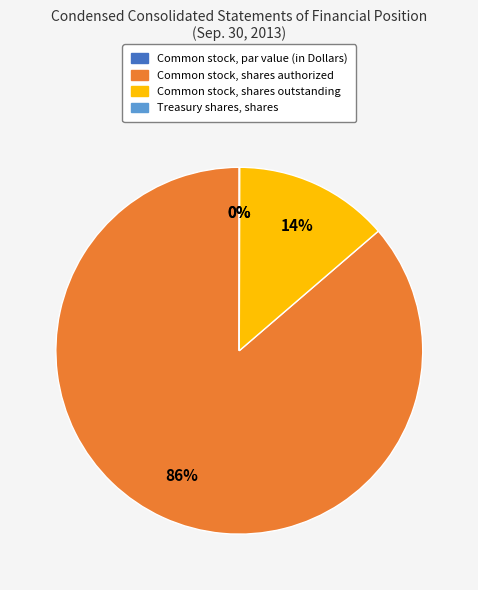

Rank the categories by value from highest to lowest.

Common stock, shares authorized, Common stock, shares outstanding, Treasury shares, shares, Common stock, par value (in Dollars)